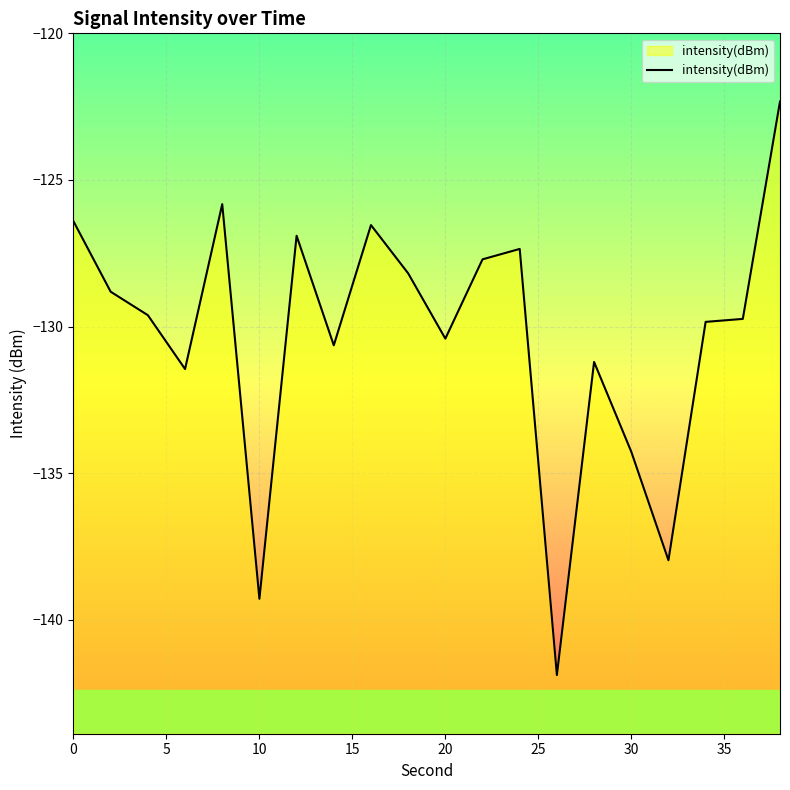

At which category does the chart reach its peak across all series?

38